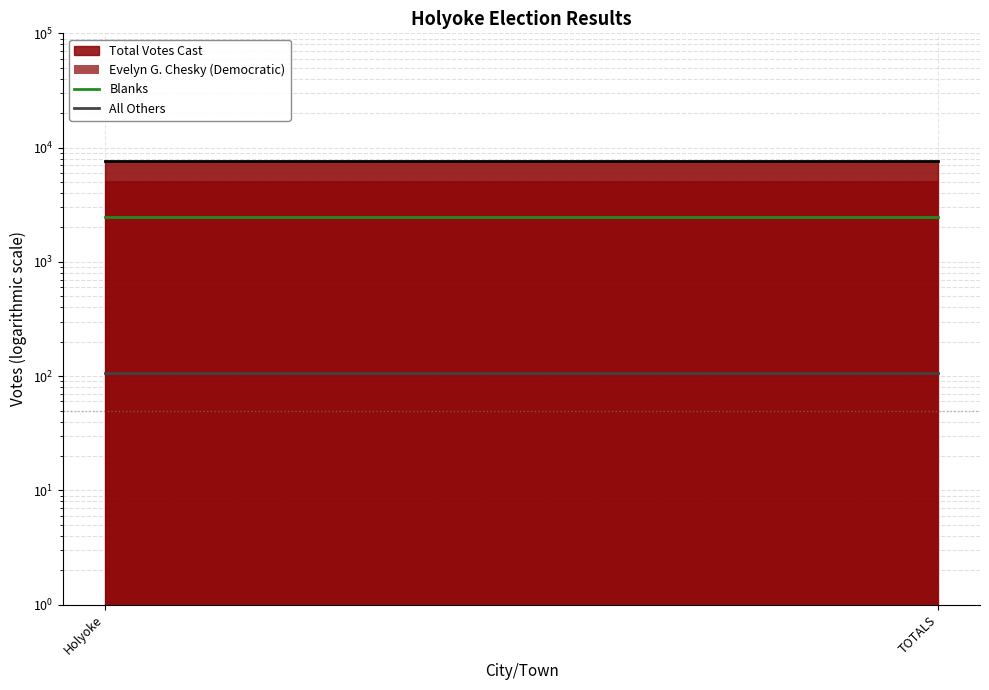

What is the total value across all series at TOTALS?

2593